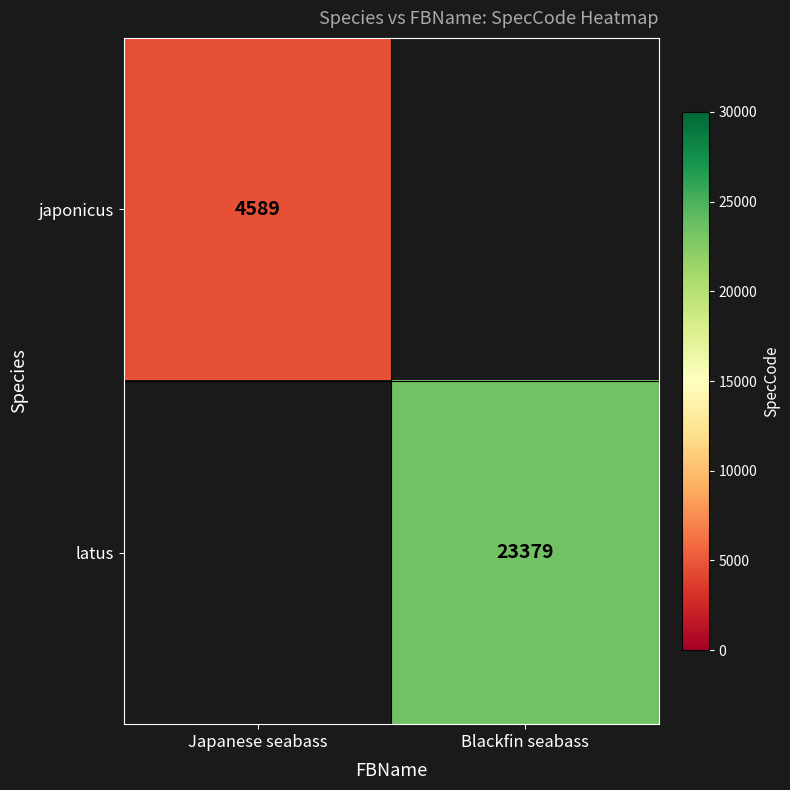

The value of japonicus at Japanese seabass is 4589. True or false?

True